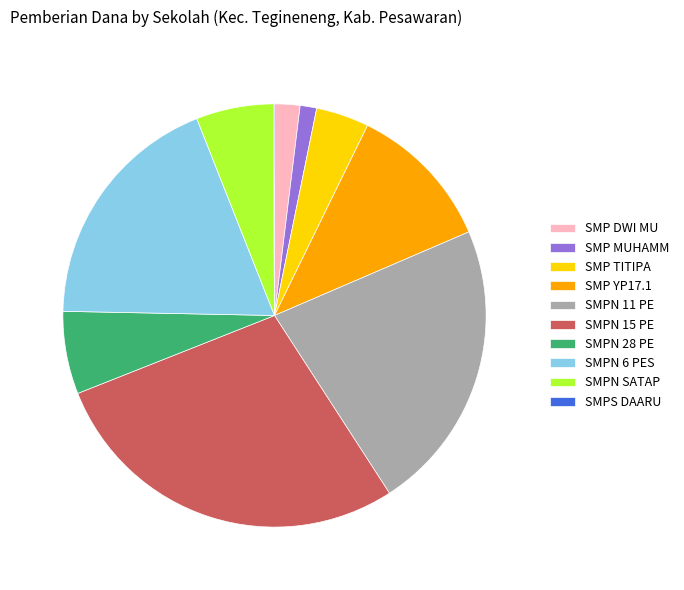

Which category has the biggest portion of the pie?

SMPN 15 PE